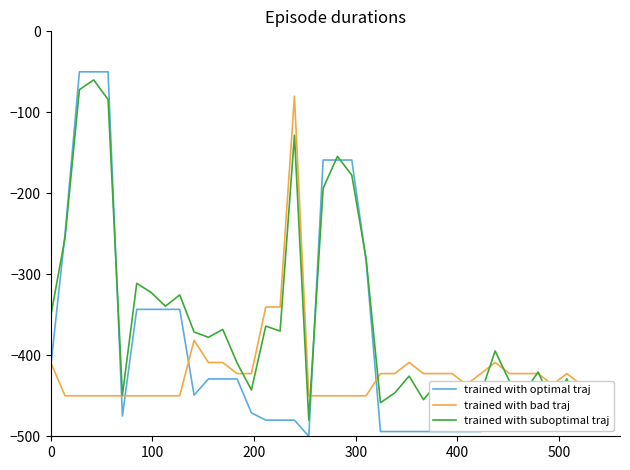

What are all the series names shown in the legend?

trained with optimal traj, trained with bad traj, trained with suboptimal traj